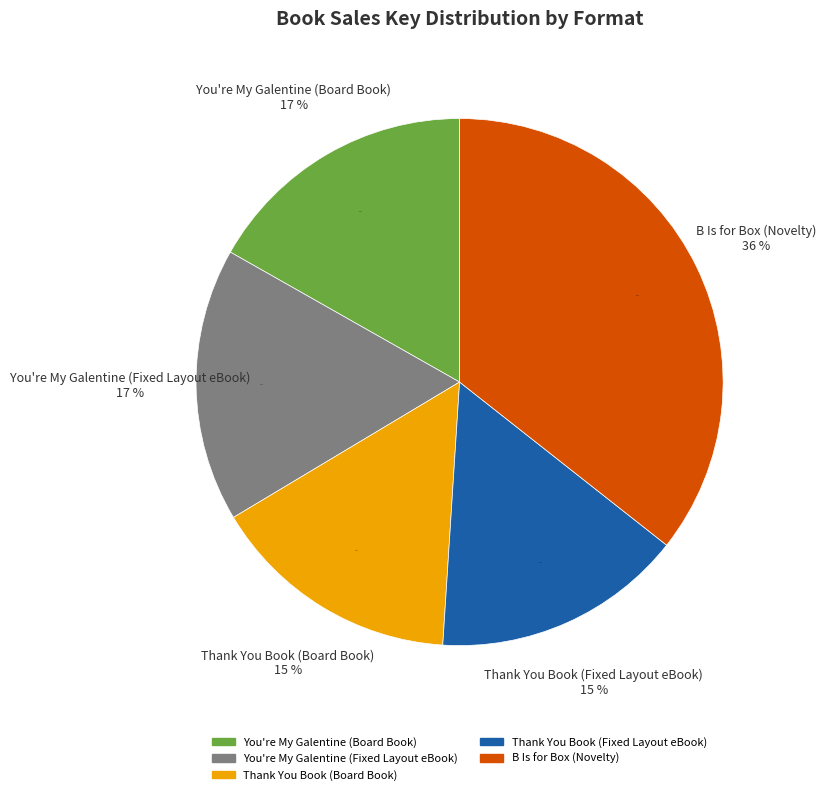

To the nearest percent, what percentage of the pie is You're My Galentine (Fixed Layout eBook)?

17%